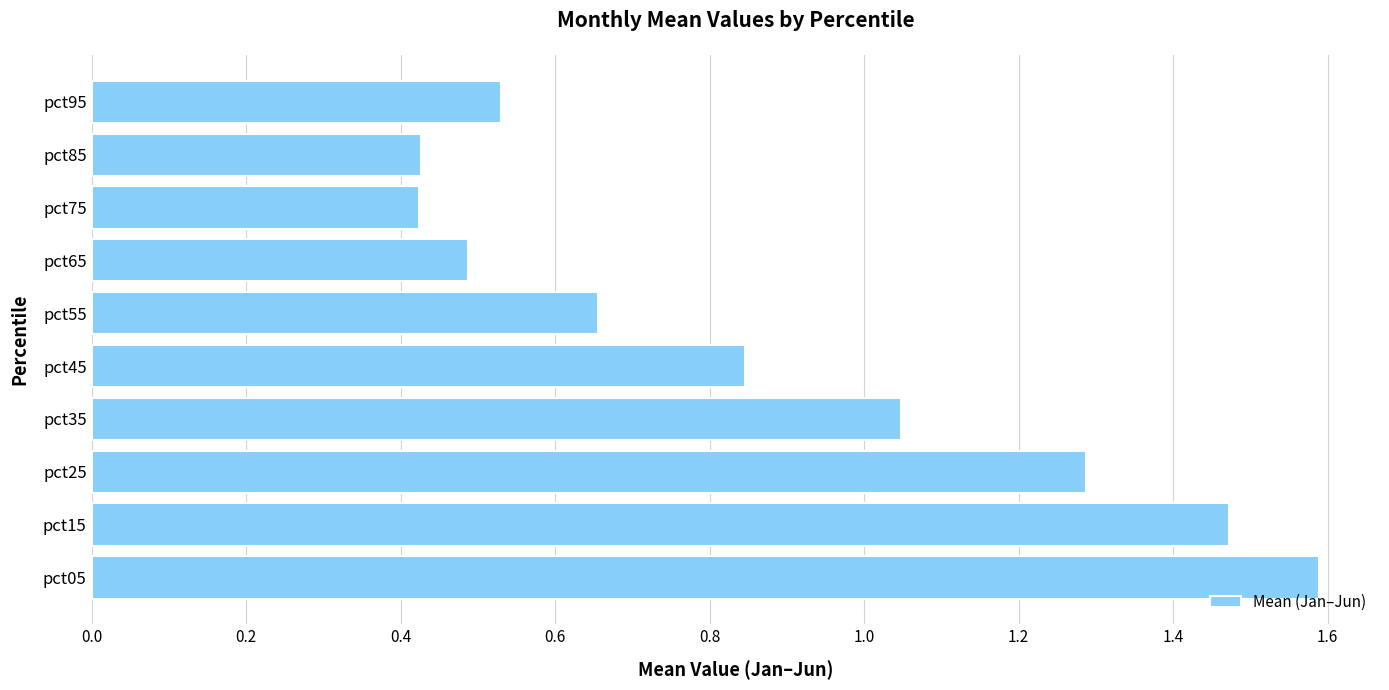

What is the maximum value shown in the chart?

1.6